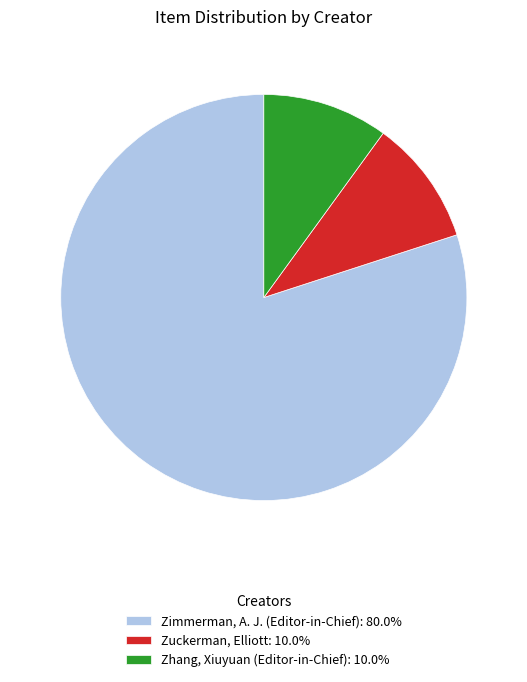

Approximately how many times larger is the value at Zimmerman, A. J. (Editor-in-Chief): 80.0% compared to Zhang, Xiuyuan (Editor-in-Chief): 10.0%?

8.0